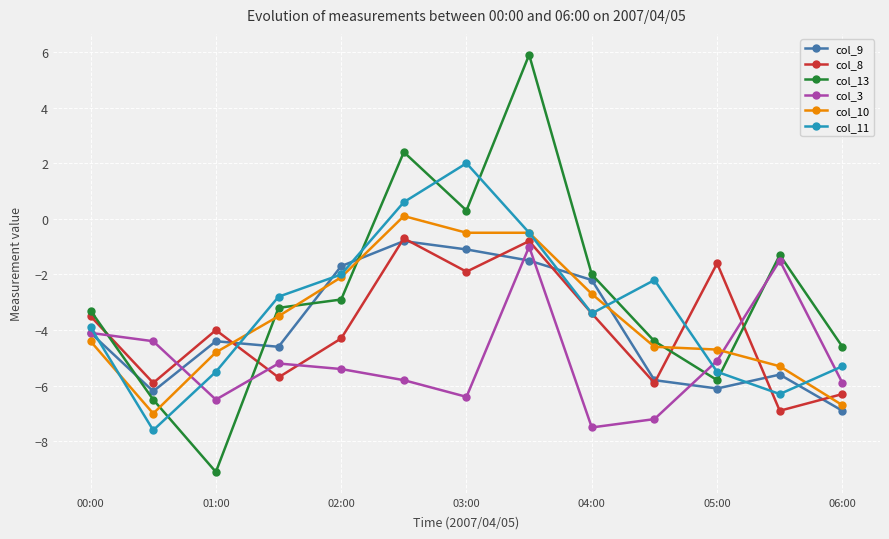

Which series has the largest total across all categories?

col_13